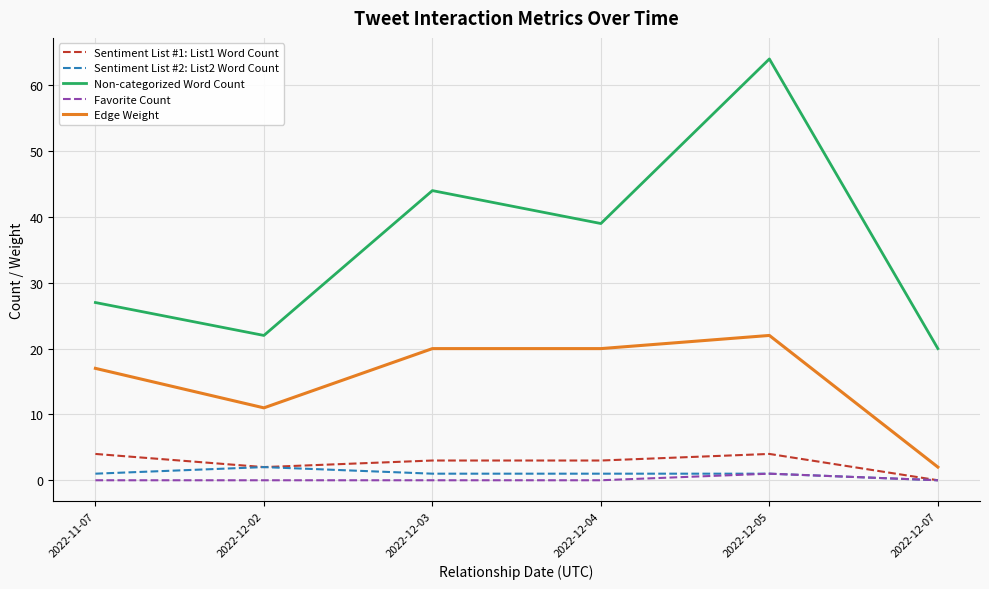

How many lines are shown in the chart?

5